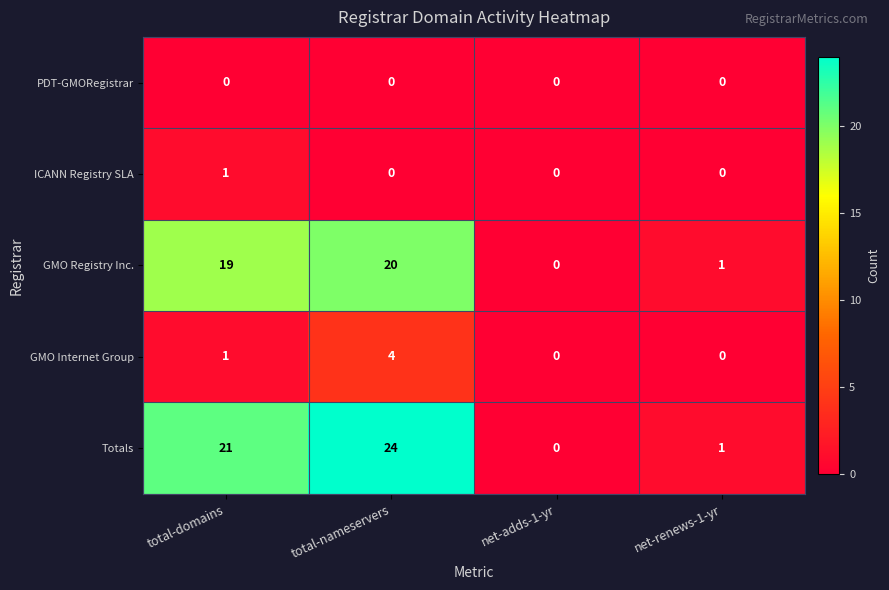

Between total-nameservers and net-adds-1-yr, which series saw the biggest shift?

Totals